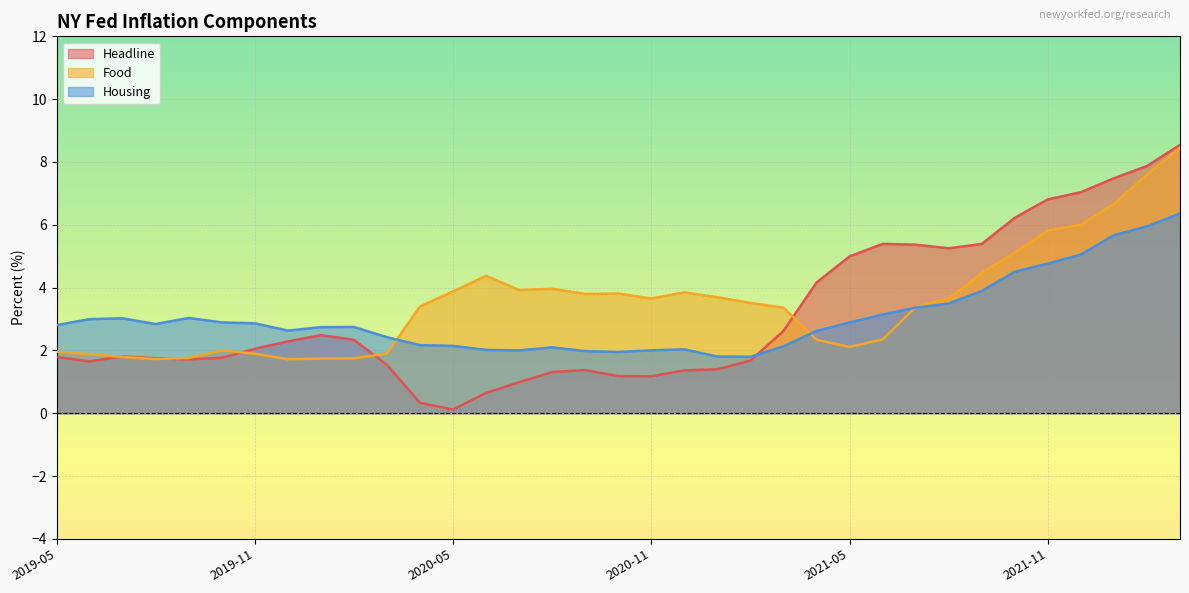

After their last crossing, which series has the higher values: Housing or Headline?

Headline